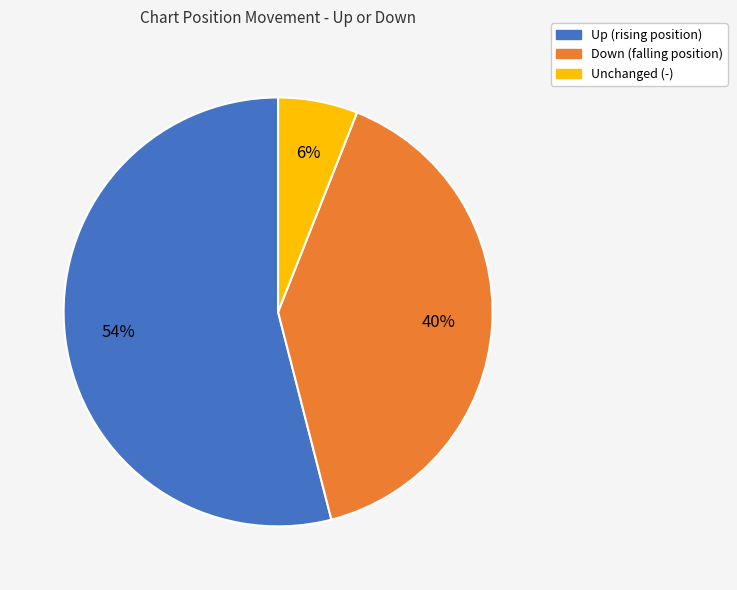

To the nearest percent, what is the difference between the largest and smallest slice percentages?

48%